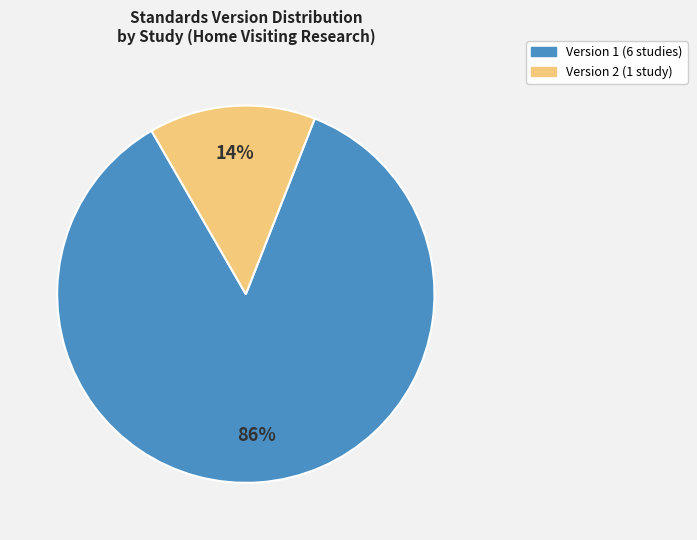

True or false: Version 2 (1 study) accounts for 8% of the total.

False